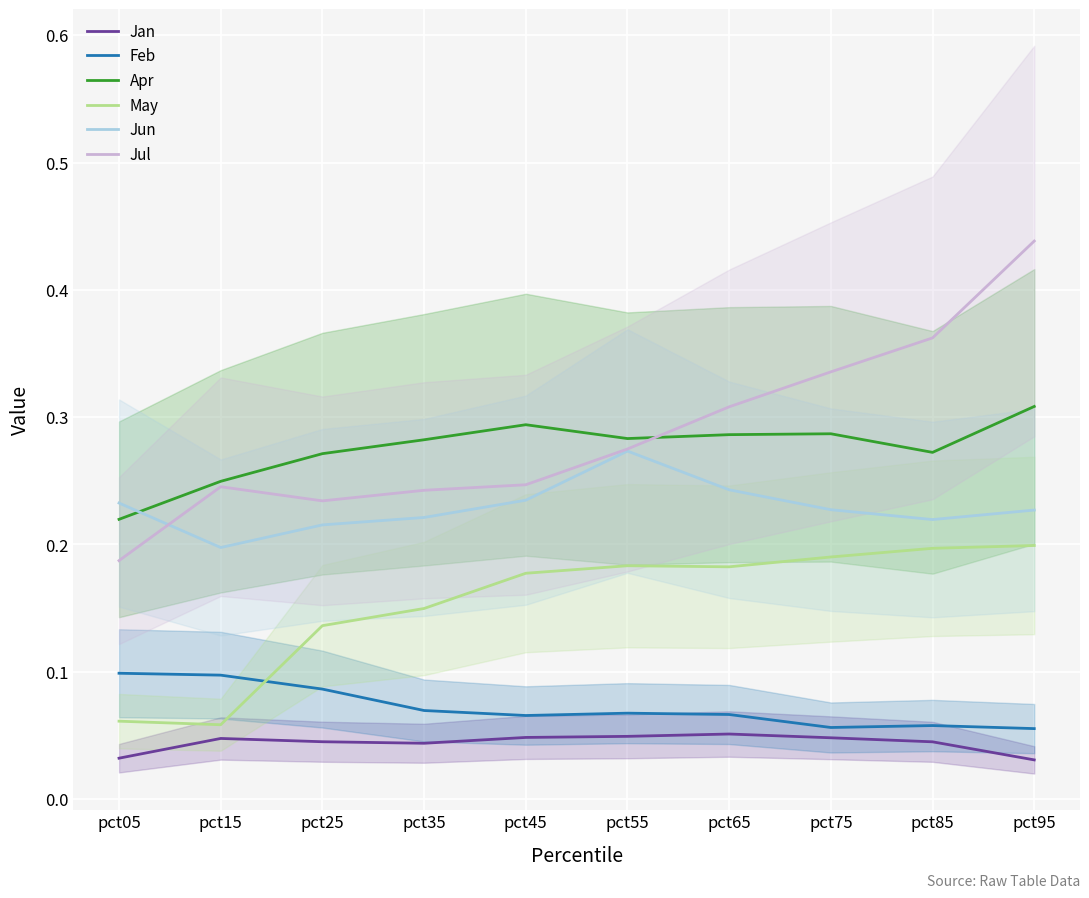

What is the minimum value for Apr?

0.2